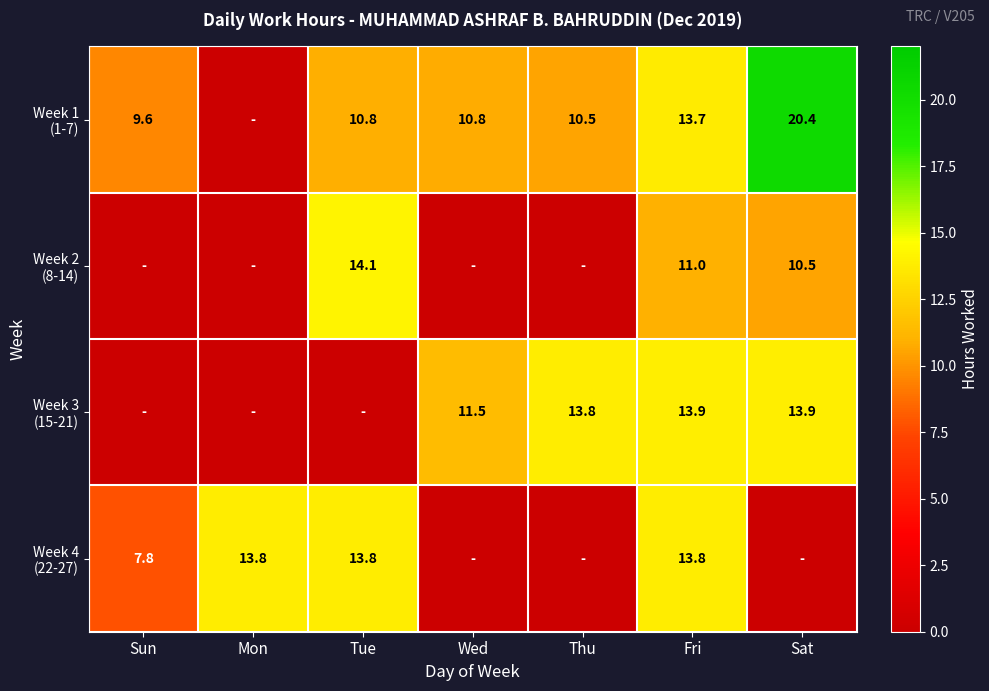

What is the difference between the highest and lowest values at Fri?

2.9